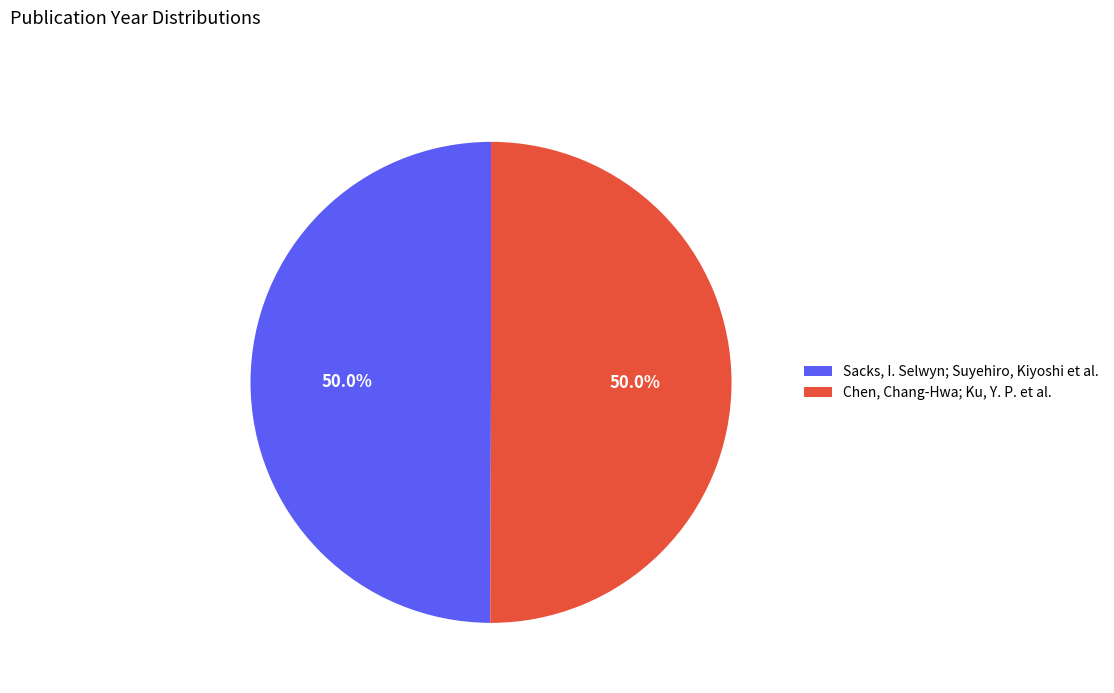

What is the ratio of the value at Sacks, I. Selwyn; Suyehiro, Kiyoshi et al. to the value at Chen, Chang-Hwa; Ku, Y. P. et al.?

1.0